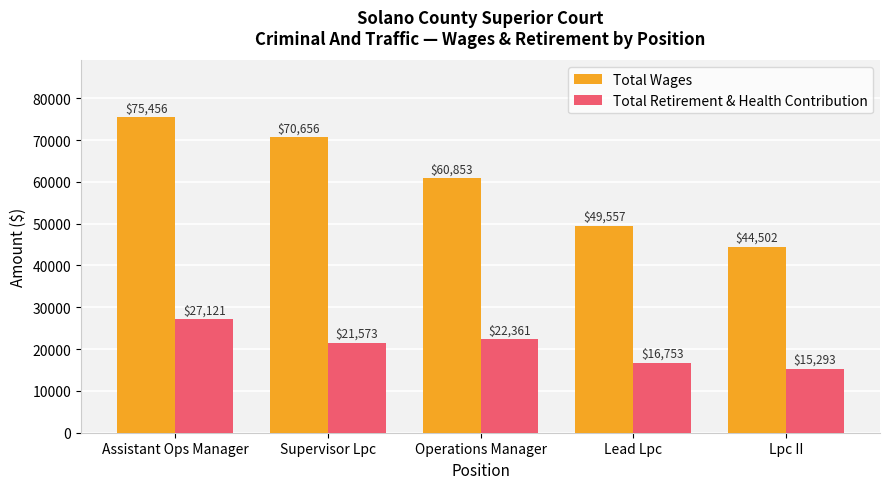

Reading left to right, transcribe all the data shown in this chart.

Total Wages: 75456	70656	60853	49557	44502
Total Retirement & Health Contribution: 27121	21573	22361	16753	15293